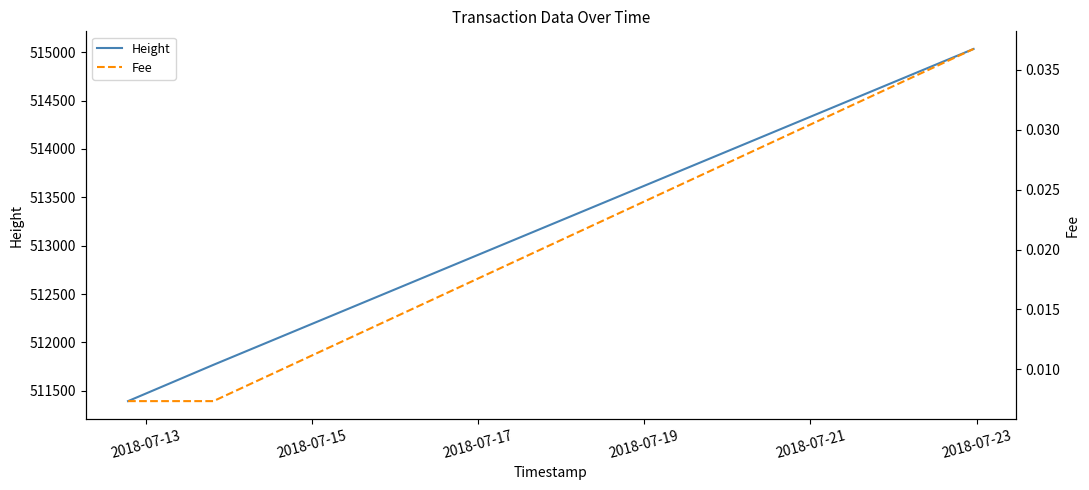

Count the number of data series in this chart.

2